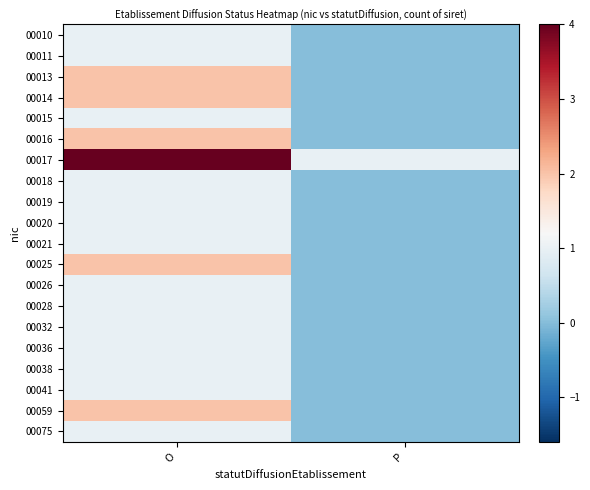

Which label corresponds to the smallest value in the chart?

P